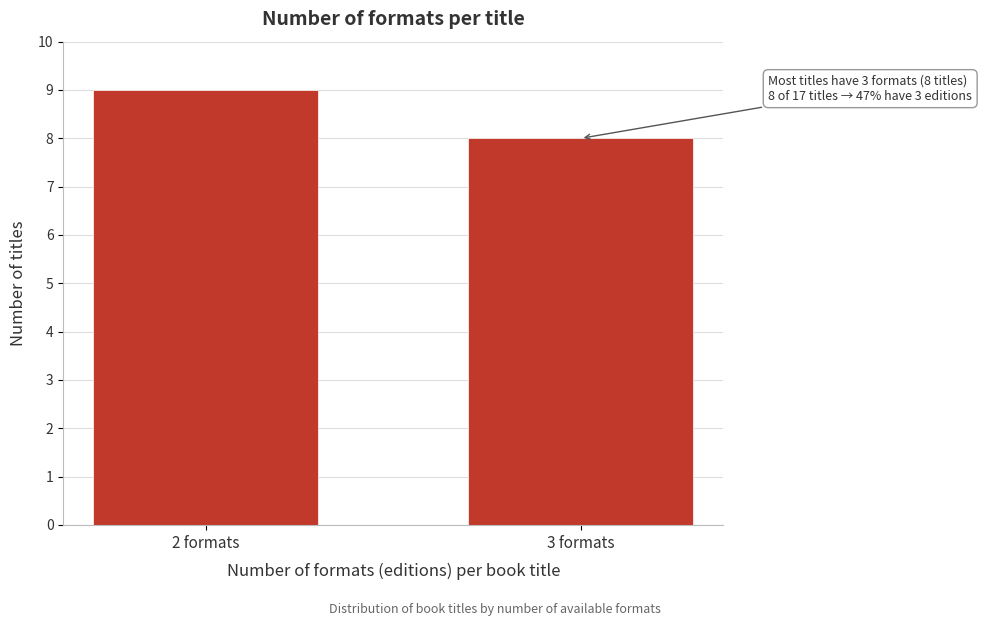

Reading right to left, list all the values displayed in this chart.

3 formats=8	2 formats=9